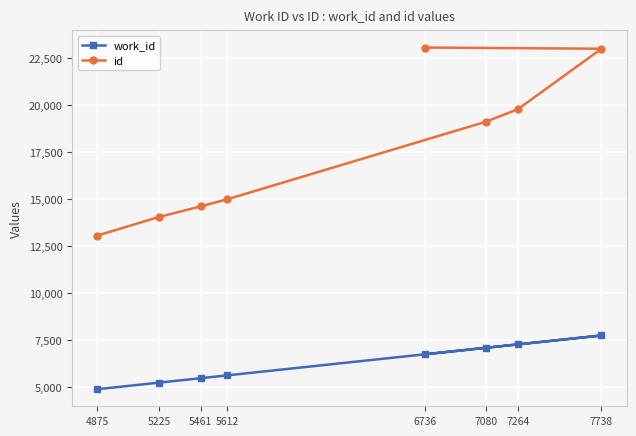

The work_id series shows 2828 at 7264. True or false?

False